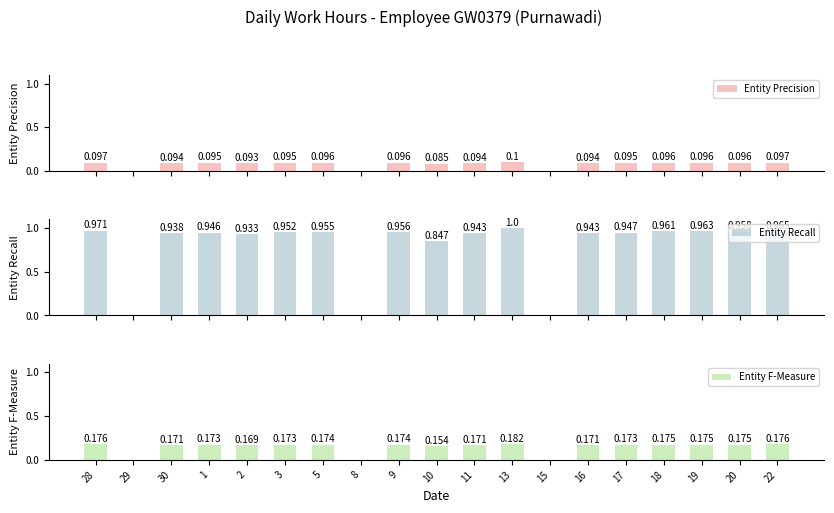

Where is Entity Recall nearest to the value 0?

29